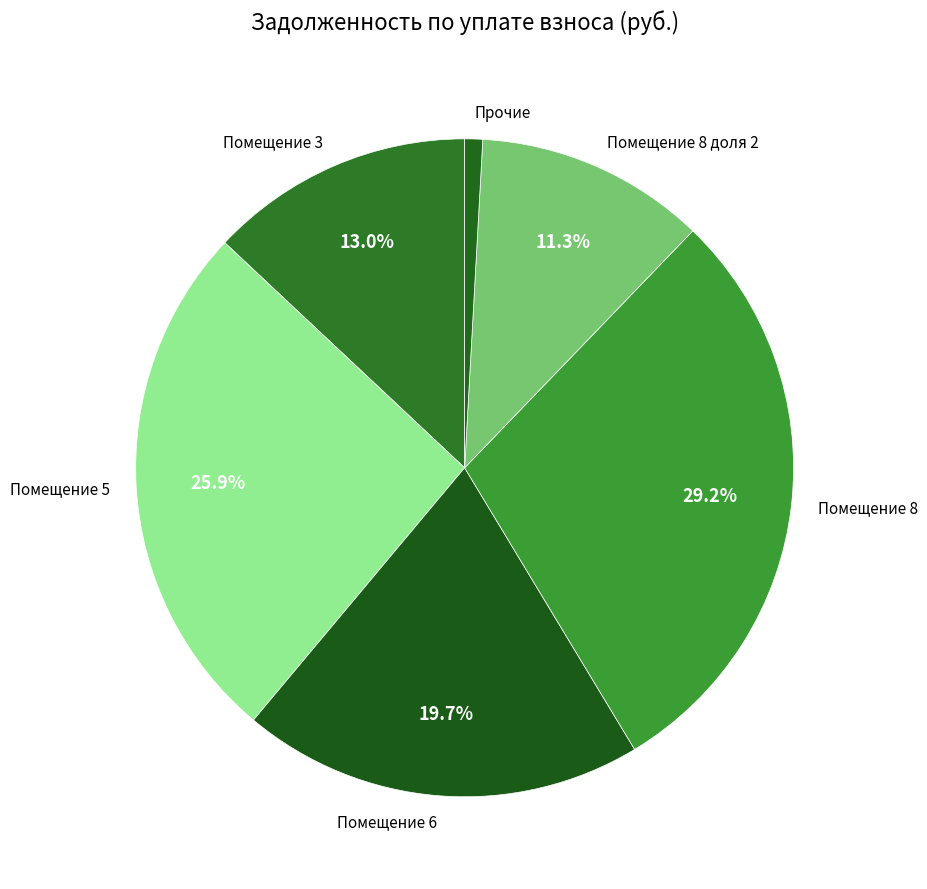

What is the ratio of the value at Помещение 8 to the value at Помещение 8 доля 2?

2.6